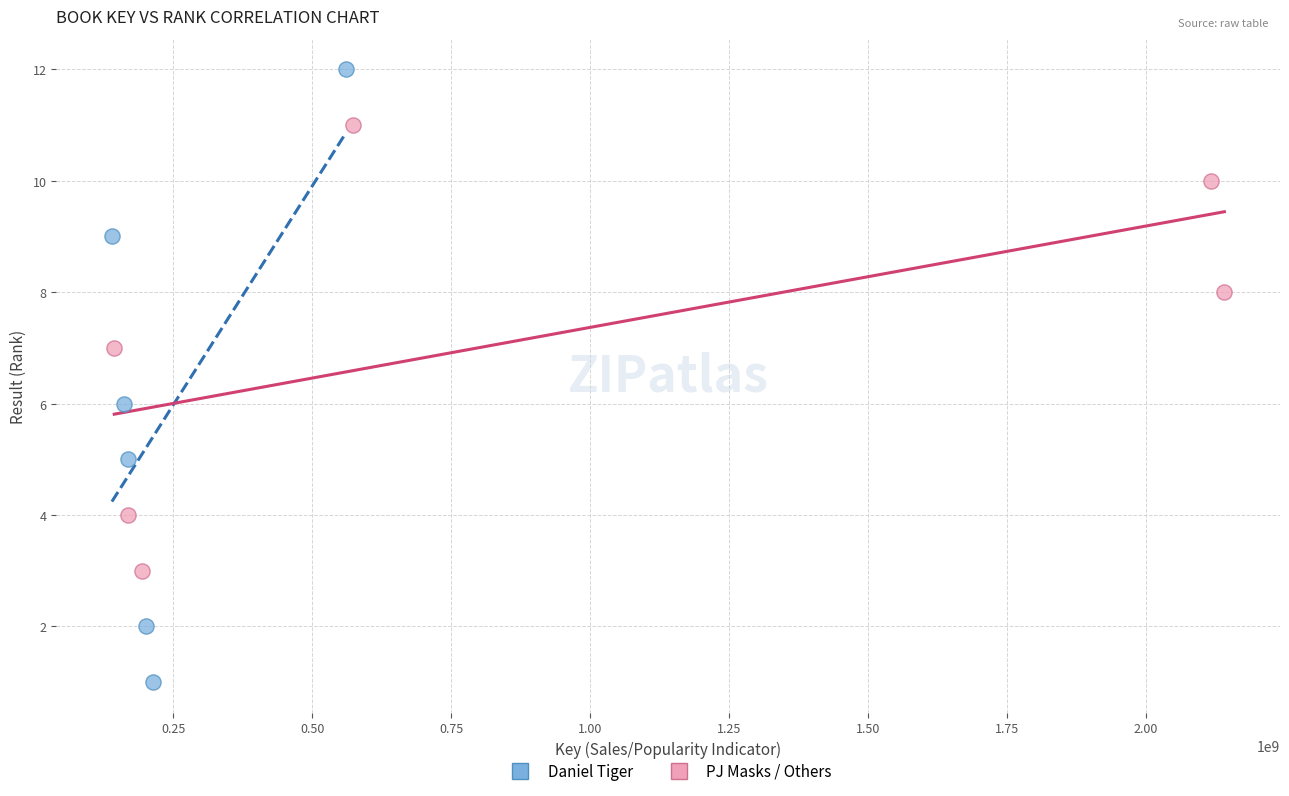

What are all the series names shown in the legend?

Daniel Tiger, PJ Masks / Others